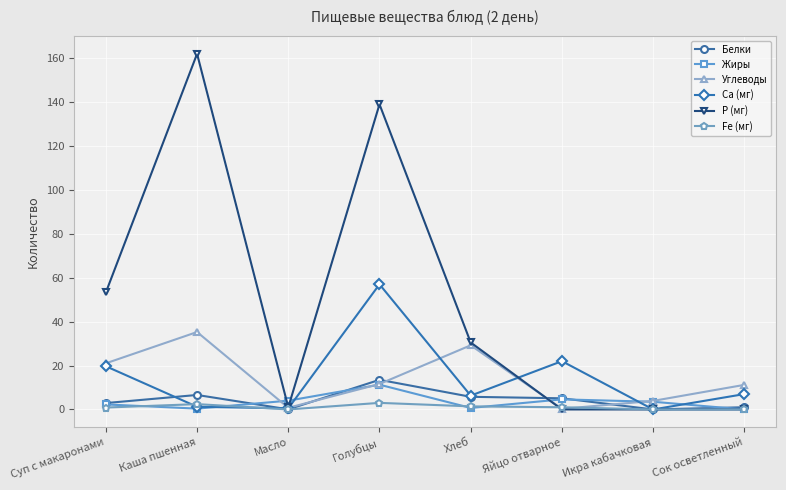

How many distinct data groups are displayed?

6